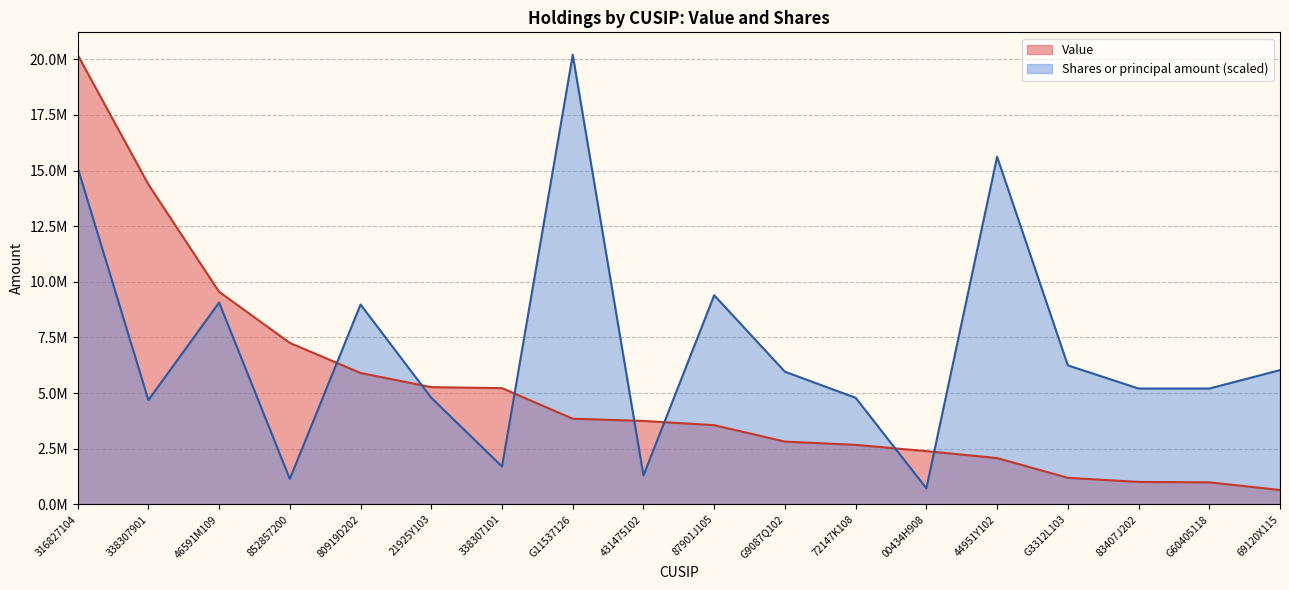

At which category is the sum across all series the highest?

316827104